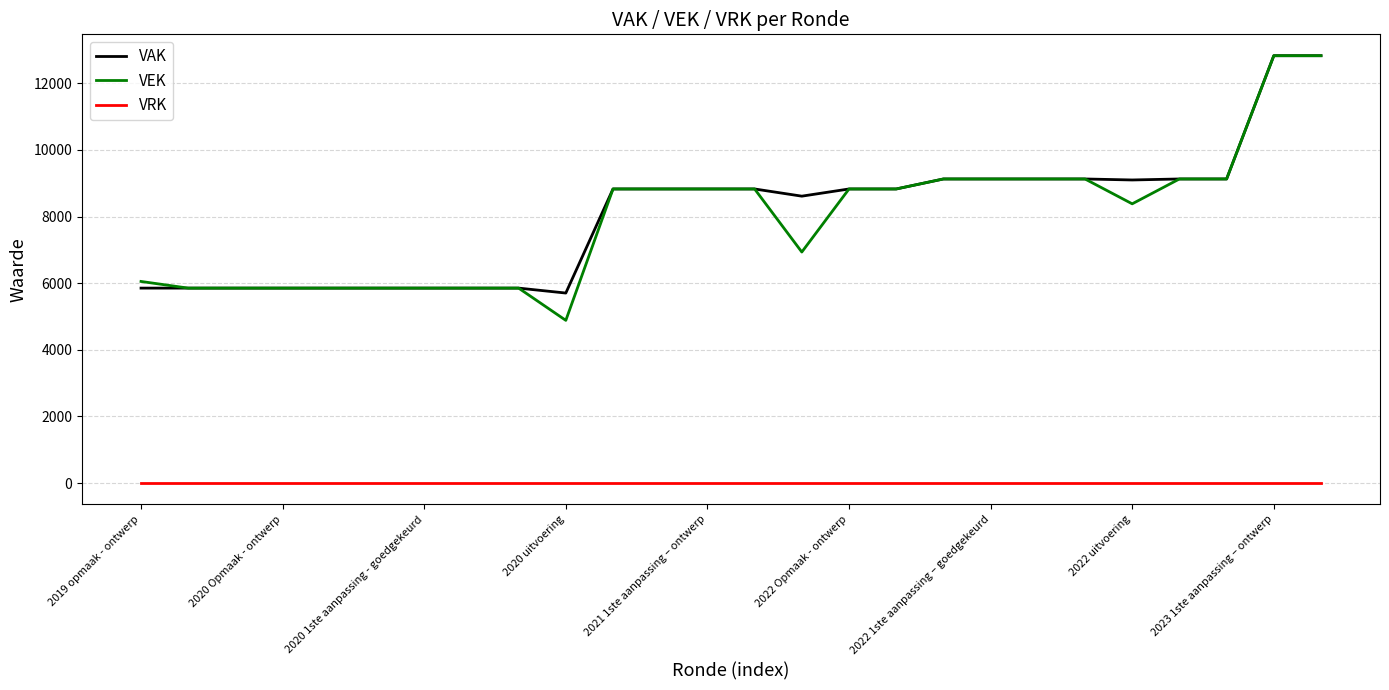

Which series has the widest spread of values?

VEK